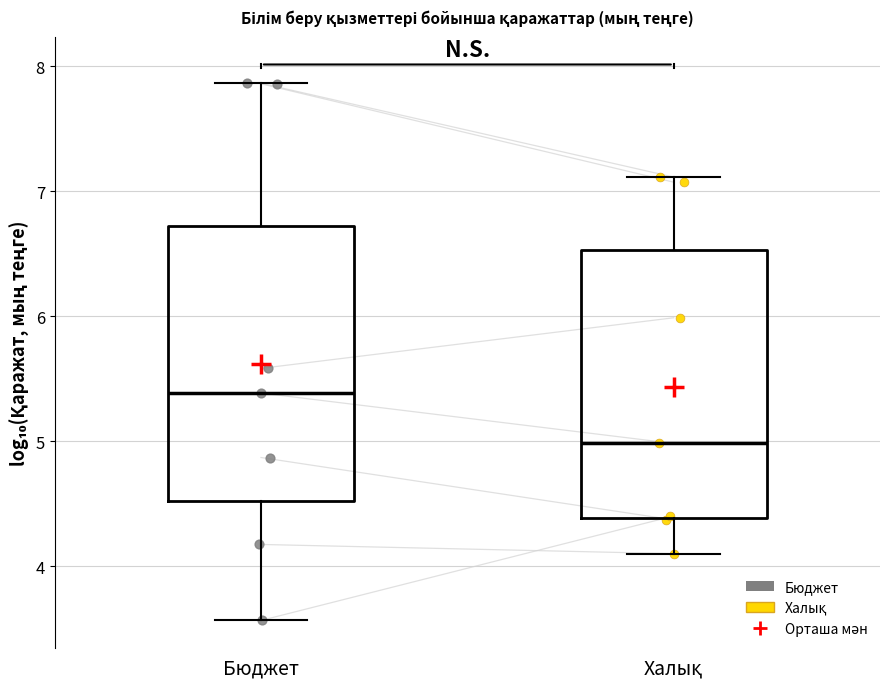

Reading left to right, transcribe this box plot: for each box, give where its median line is, the range the box spans, and where its two whiskers end, as read against the y-axis. The values are not printed on the chart, so give them approximately, as read against the axis.

Бюджет: median 5.4, box 4.5 to 6.7, whiskers 3.6 to 7.9
Халық: median 5.0, box 4.4 to 6.5, whiskers 4.1 to 7.1